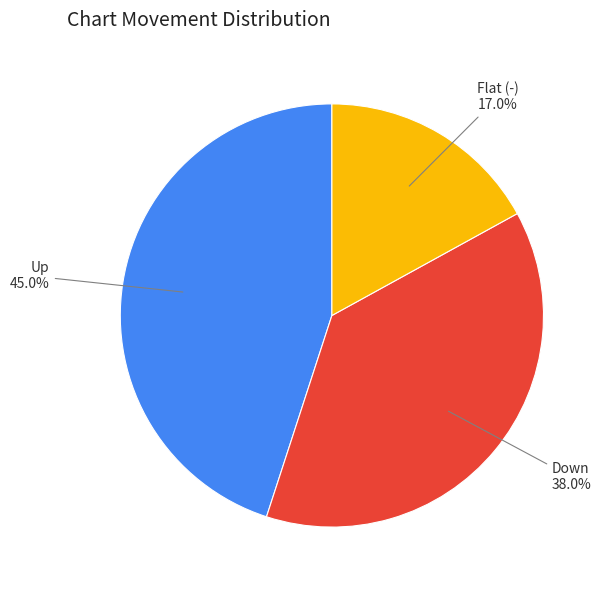

Is there any slice that represents more than half of the pie?

No